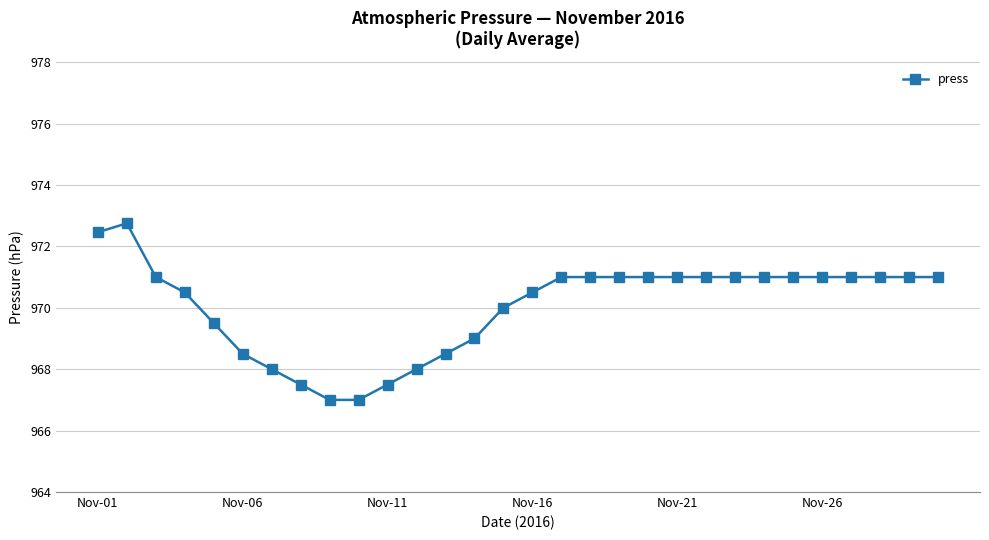

What is the value of the 11th point from the left?

967.5